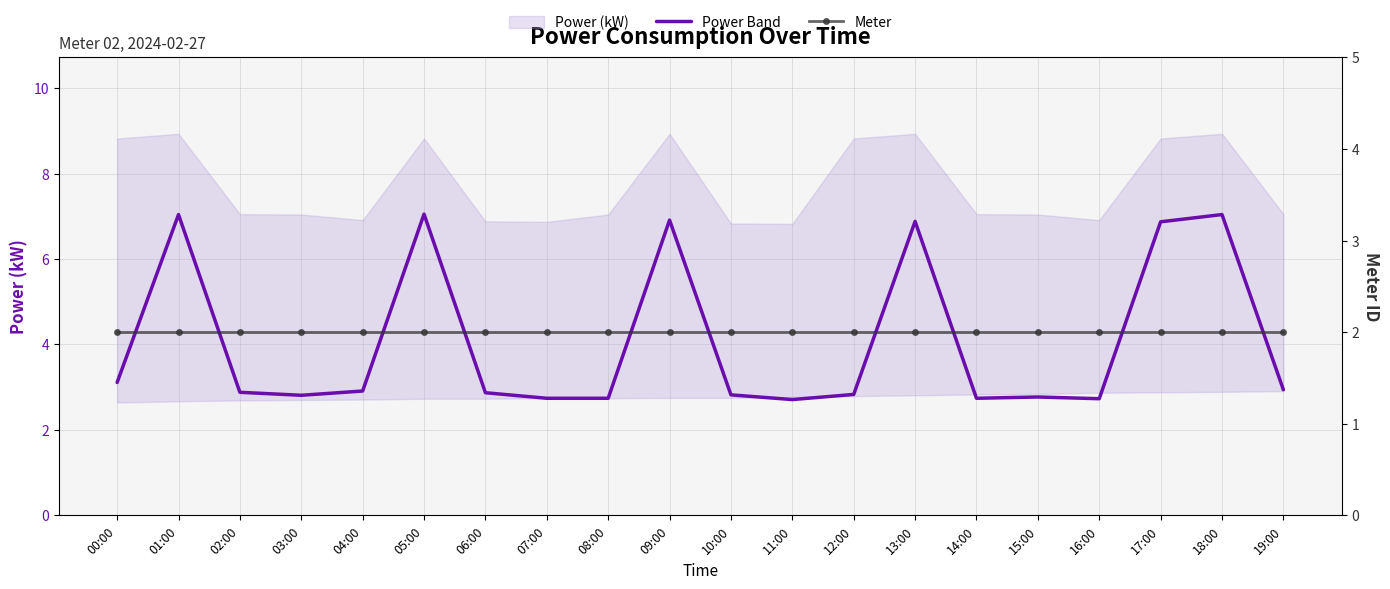

Where is power nearest to the value 4?

00:00